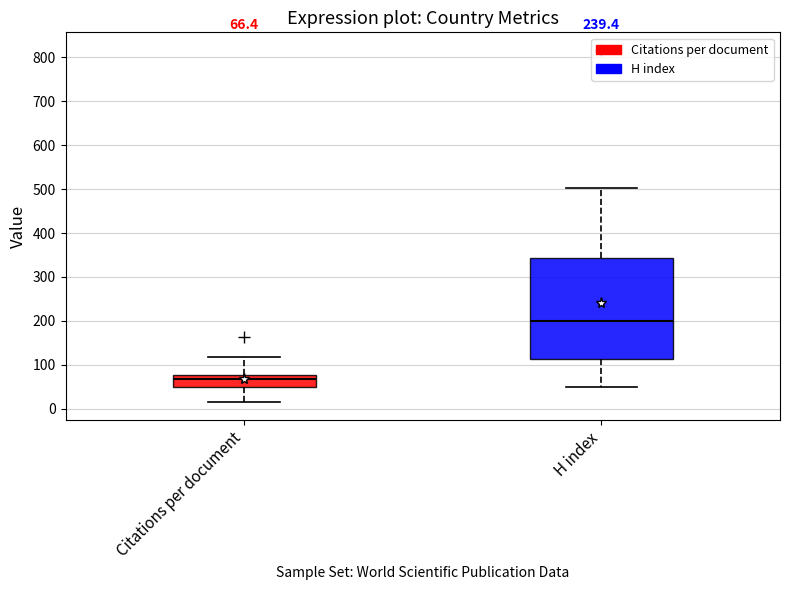

Comparing the boxes themselves (not the whiskers), which one is the tallest?

H index